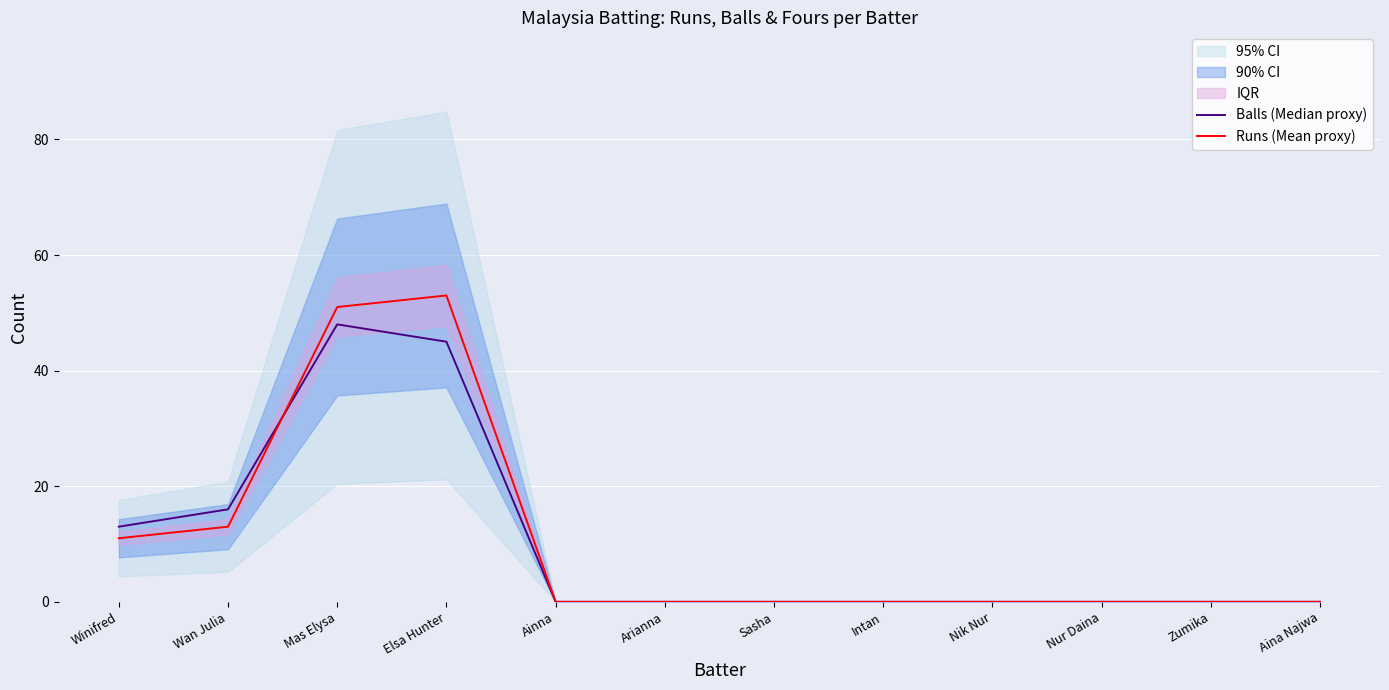

Reading right to left, list all the values displayed in this chart.

Balls (Median proxy): Aina Najwa=0	Zumika=0	Nur Daina=0	Nik Nur=0	Intan=0	Sasha=0	Arianna=0	Ainna=0	Elsa Hunter=45	Mas Elysa=48	Wan Julia=16	Winifred=13
Runs (Mean proxy): Aina Najwa=0	Zumika=0	Nur Daina=0	Nik Nur=0	Intan=0	Sasha=0	Arianna=0	Ainna=0	Elsa Hunter=53	Mas Elysa=51	Wan Julia=13	Winifred=11